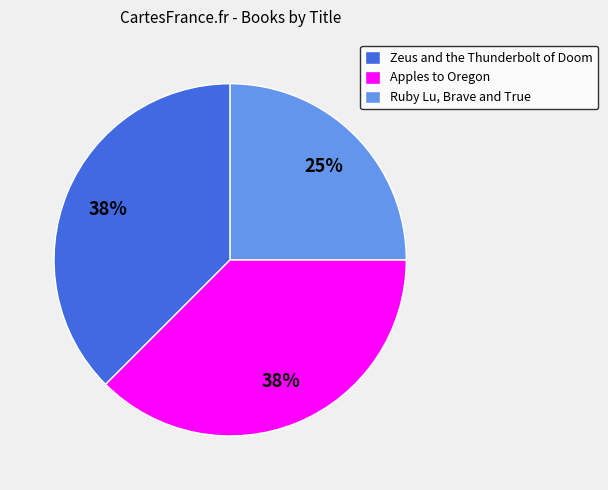

What percentage is the Ruby Lu, Brave and True slice, to the nearest percent?

25%